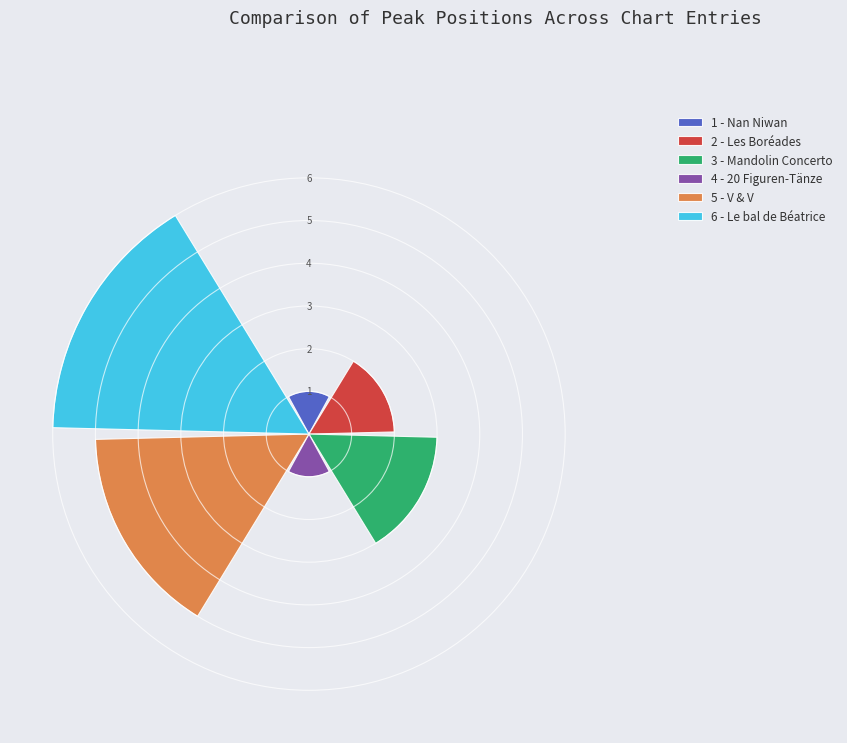

What is the sum of all values?

18